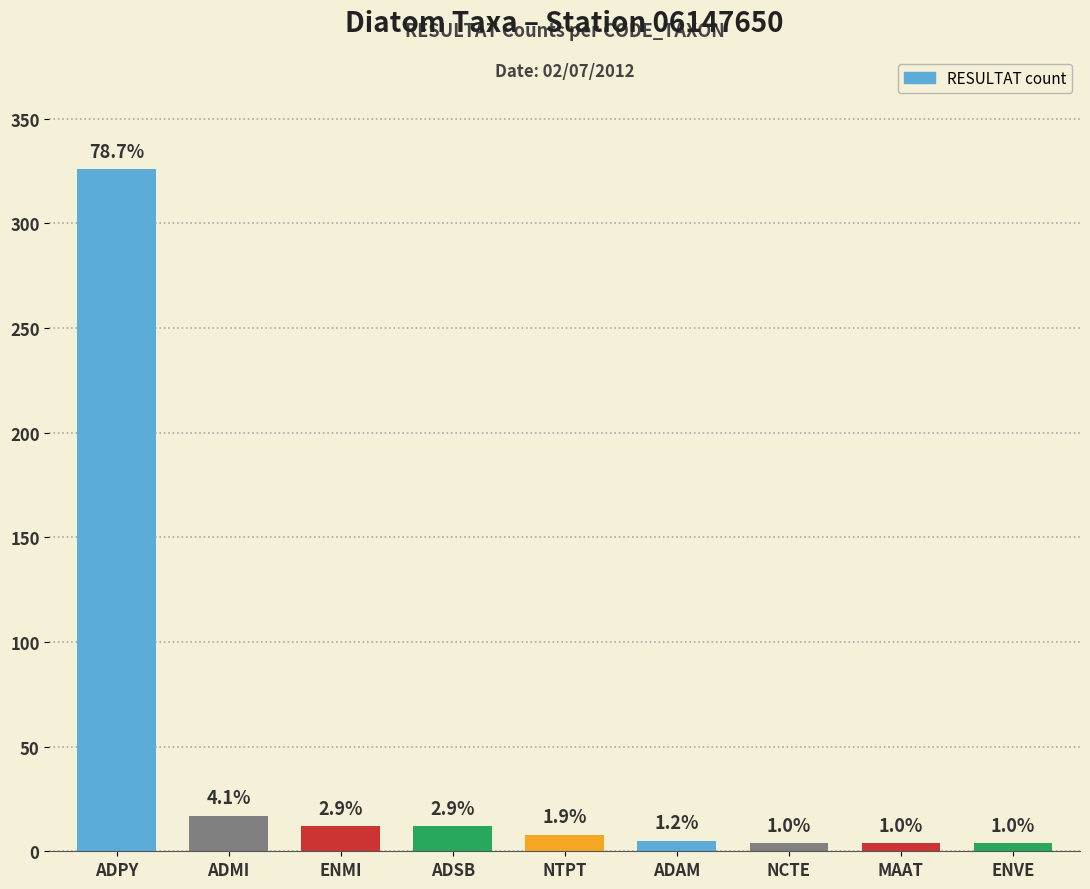

At which category does the chart reach its peak across all series?

ADPY